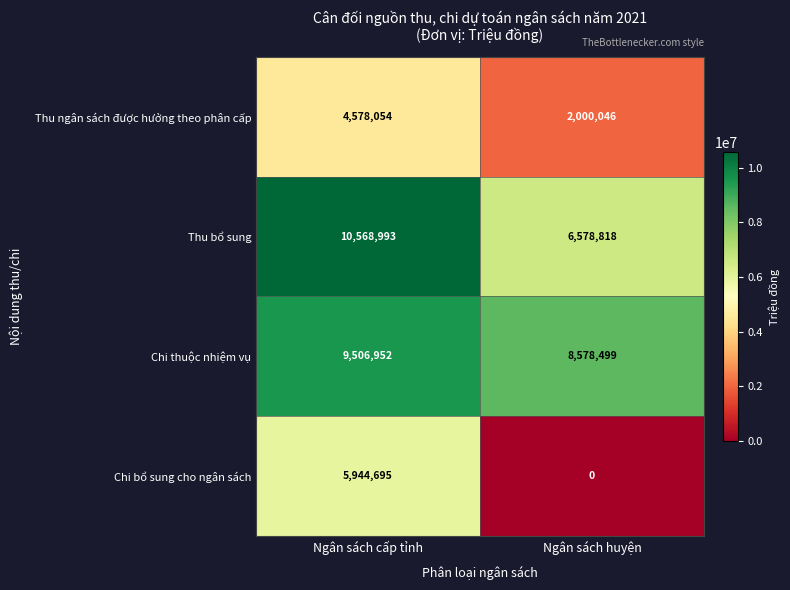

Which series has the largest range (max minus min)?

Chi bổ sung cho ngân sách